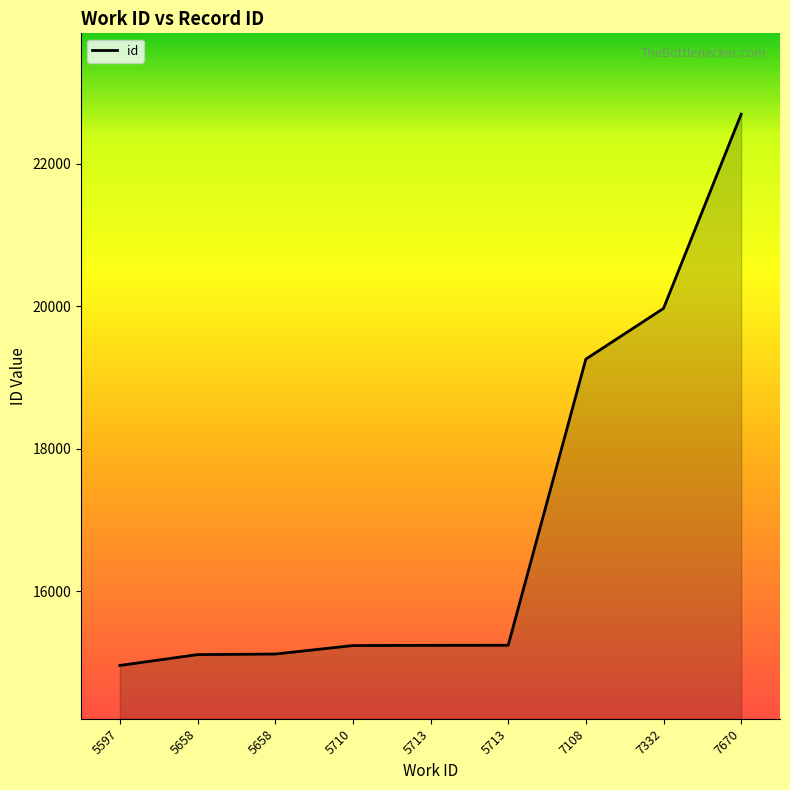

What is the difference between the maximum and minimum values?

7737